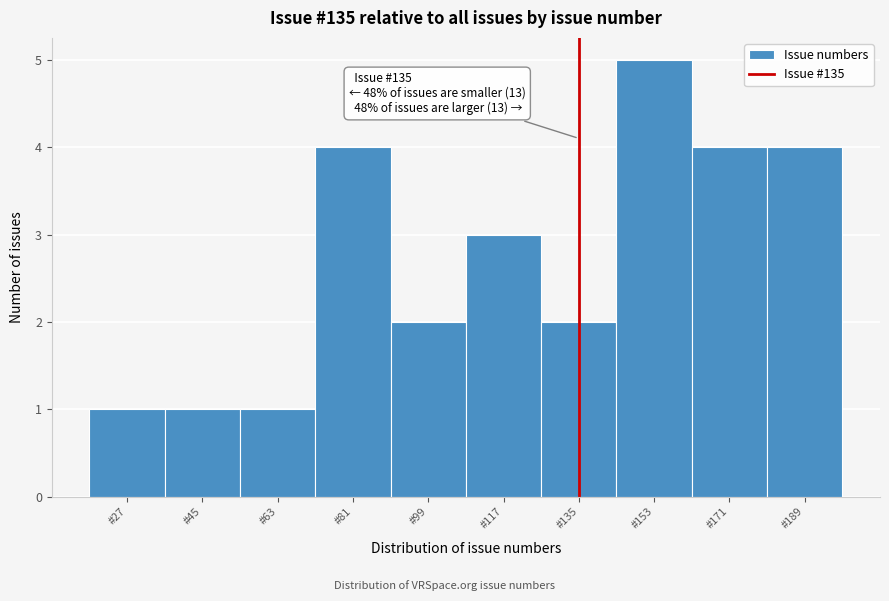

Over which range of the x-axis is the bar tallest?

144 to 162